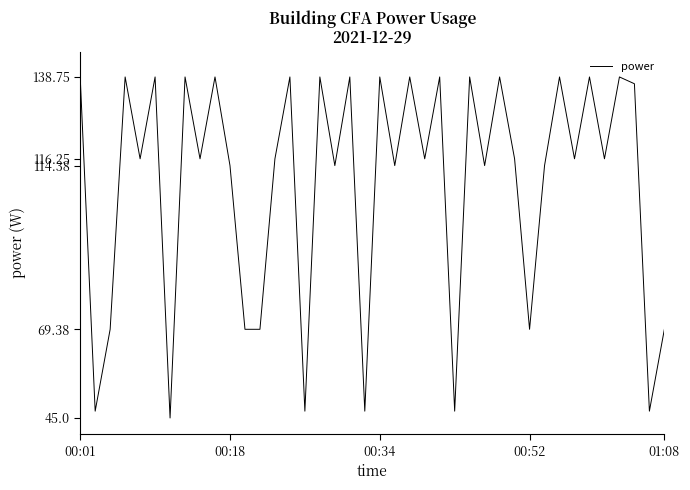

What is the sum of all values?

4368.8